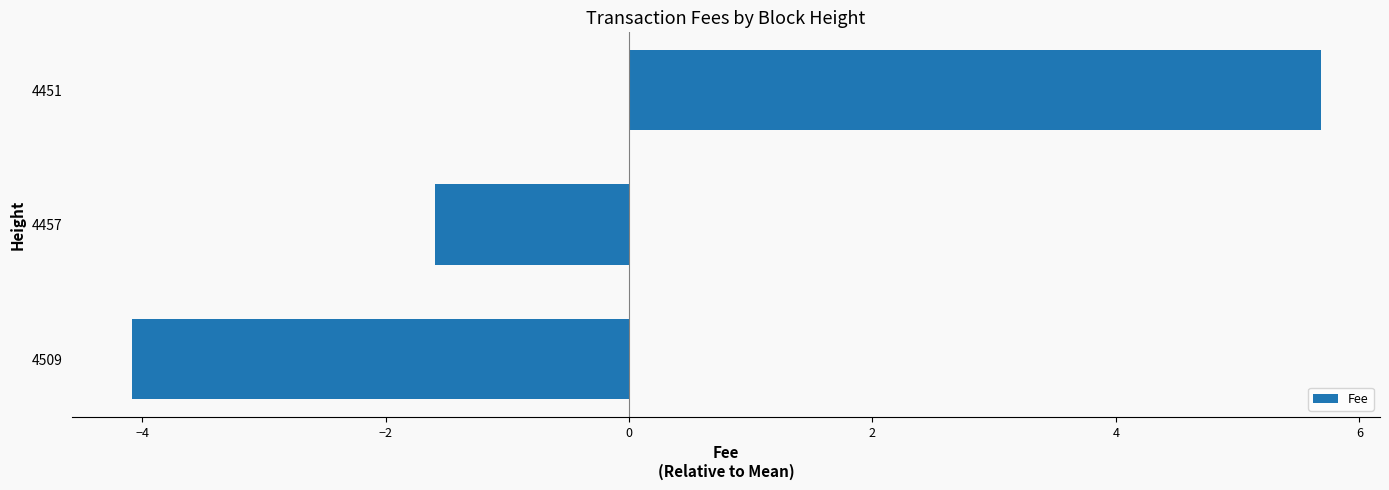

List the labels in order of value, smallest first.

4509, 4457, 4451